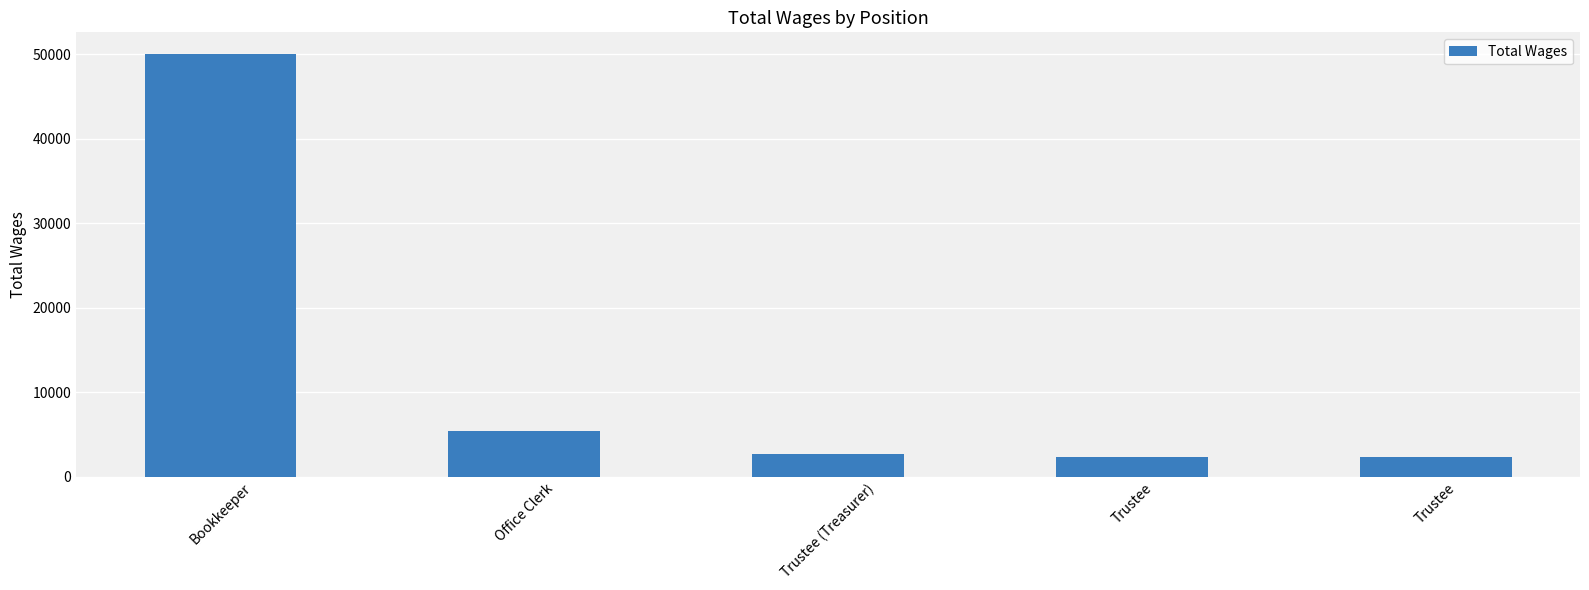

Reading left to right, list all the values displayed in this chart.

Bookkeeper=50096	Office Clerk=5486	Trustee (Treasurer)=2700	Trustee=2400	Trustee=2400